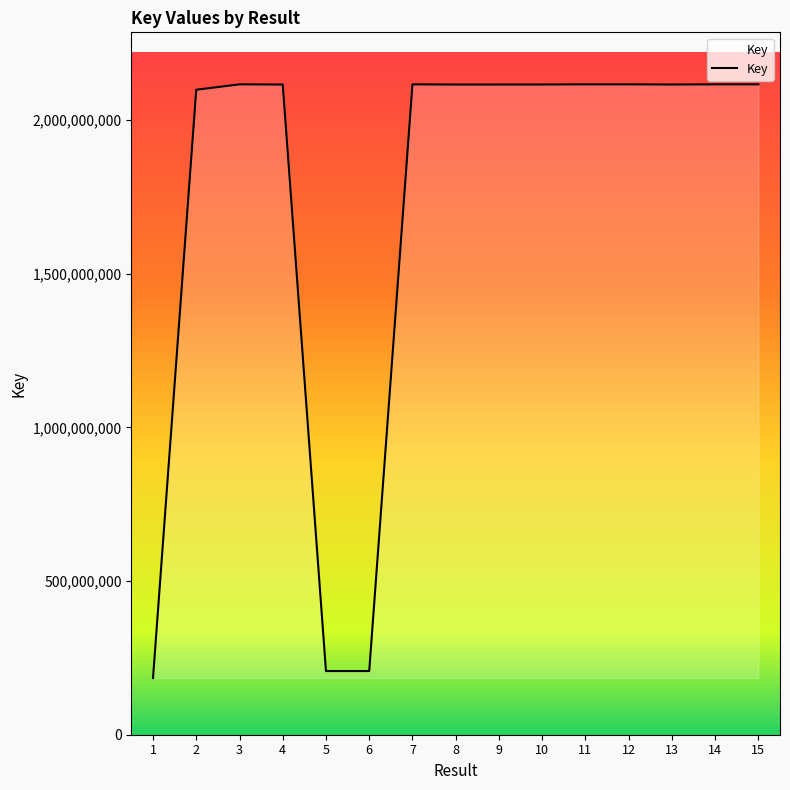

What is the difference between the maximum and minimum values?

1932356840